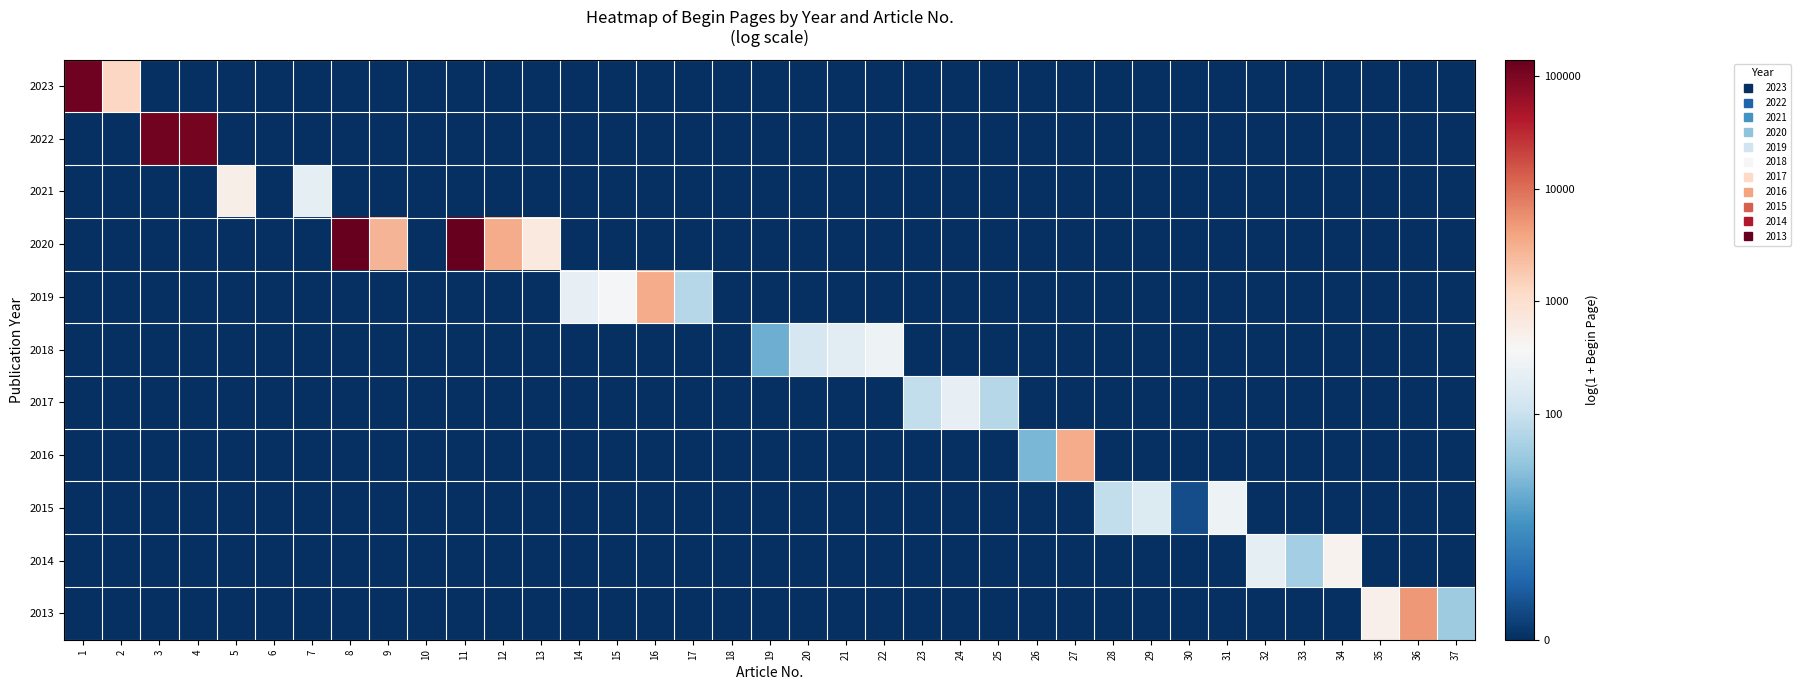

Rank the series by their maximum value, from highest to lowest.

2020, 2023, 2022, 2013, 2019, 2016, 2021, 2014, 2018, 2015, 2017